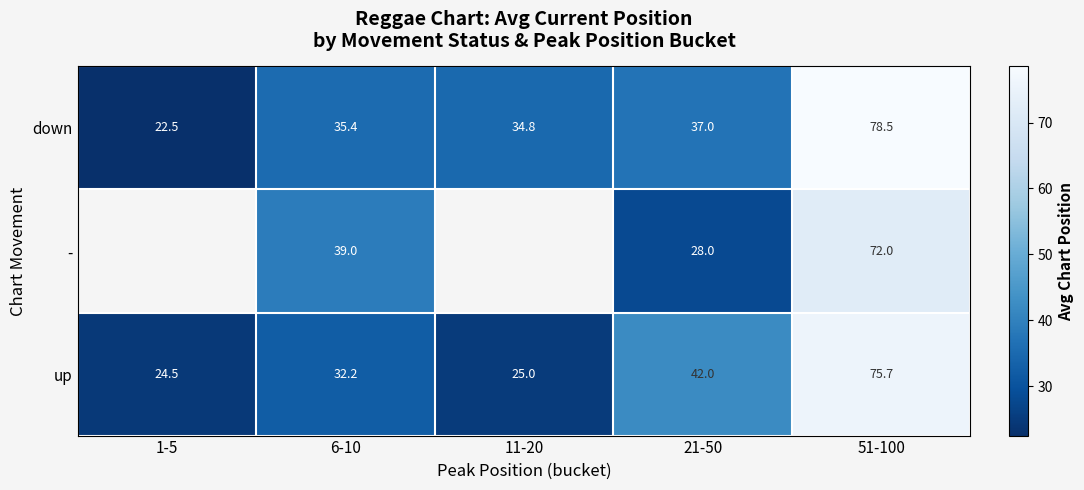

Is it true that - equals 42.3 at 21-50?

False